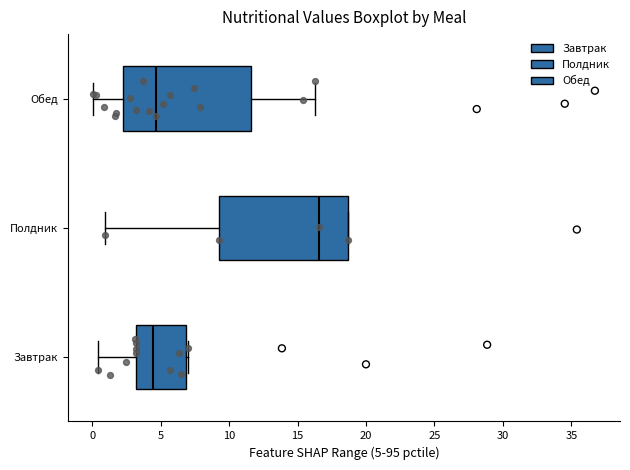

Reading bottom to top, transcribe this box plot: for each box, give where its median line is, the range the box spans, and where its two whiskers end, as read against the x-axis. The values are not printed on the chart, so give them approximately, as read against the axis.

Завтрак: median 4.5, box 3.0 to 7.0, whiskers 0.5 to 7.0
Полдник: median 16.5, box 9.5 to 18.5, whiskers 1.0 to 18.5
Обед: median 4.5, box 2.5 to 11.5, whiskers 0.0 to 16.5